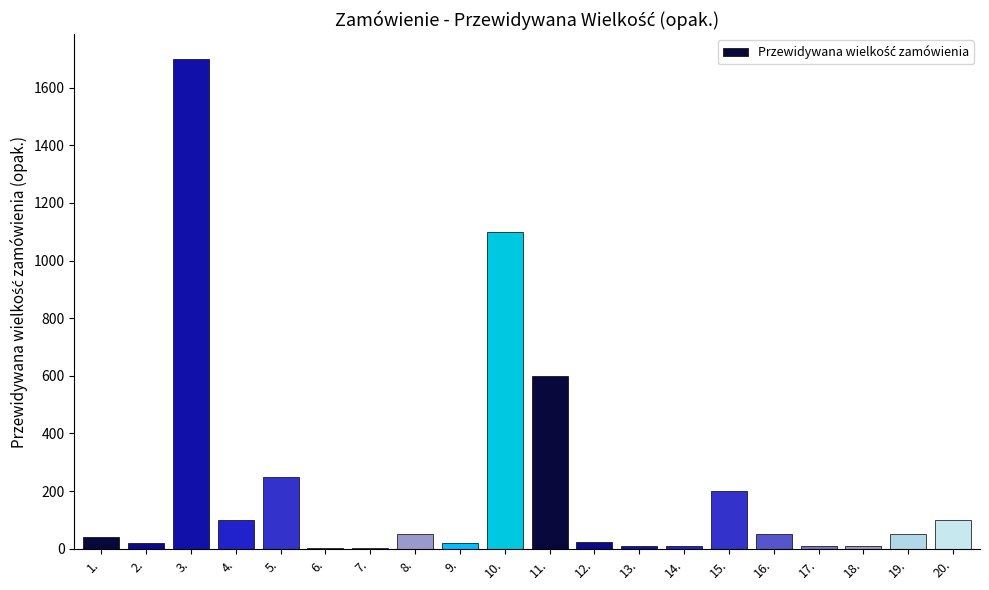

Are the bars grouped side by side (vs. stacked)?

No